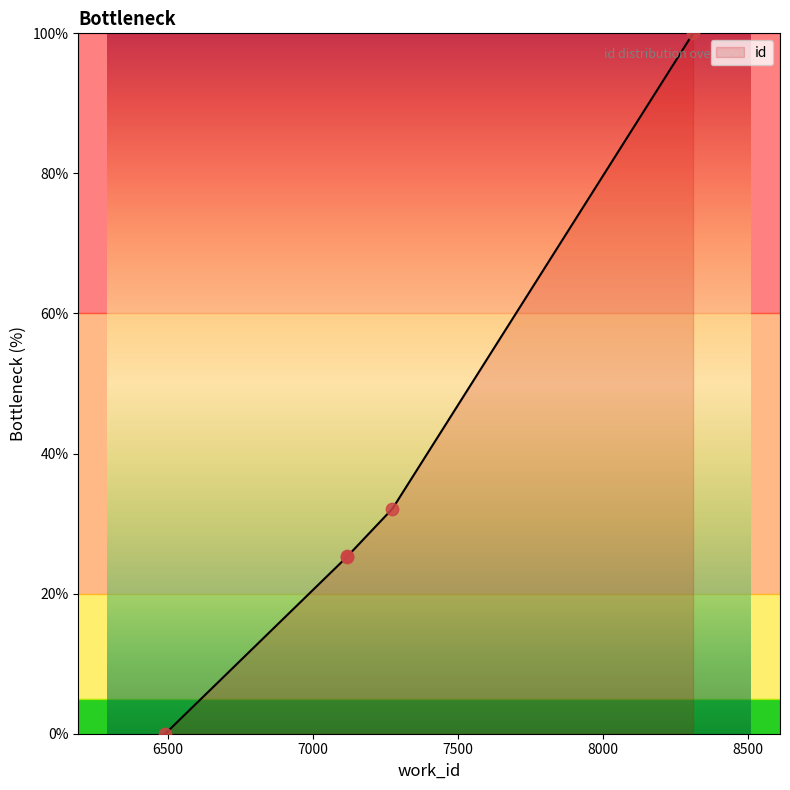

Which has a higher value, 8312 or 7275?

8312